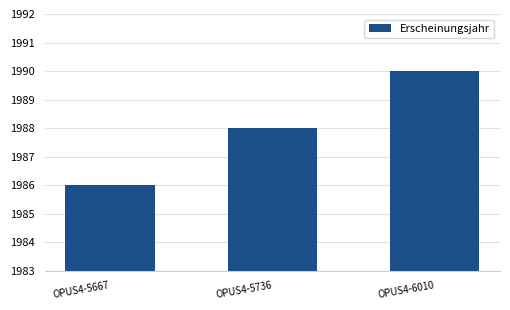

What is the difference between the maximum and minimum values?

4